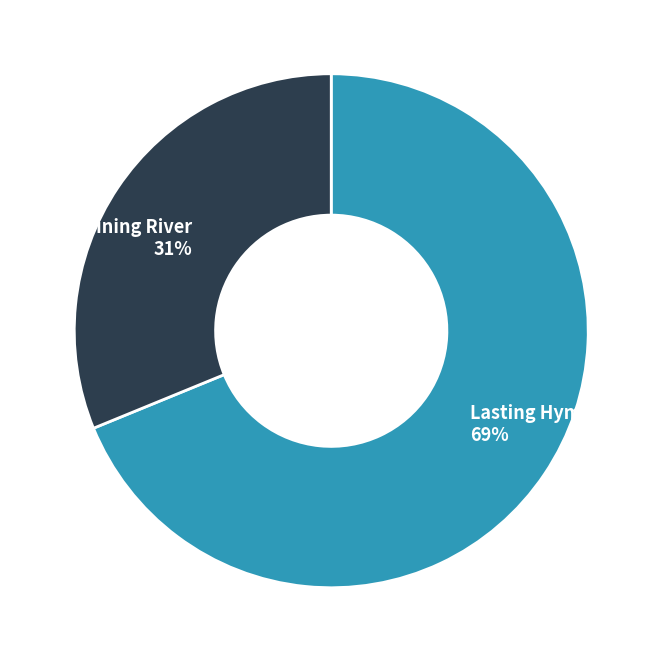

Is the sum of The Shining River and Lasting Hymns No. 2 greater than half?

Yes